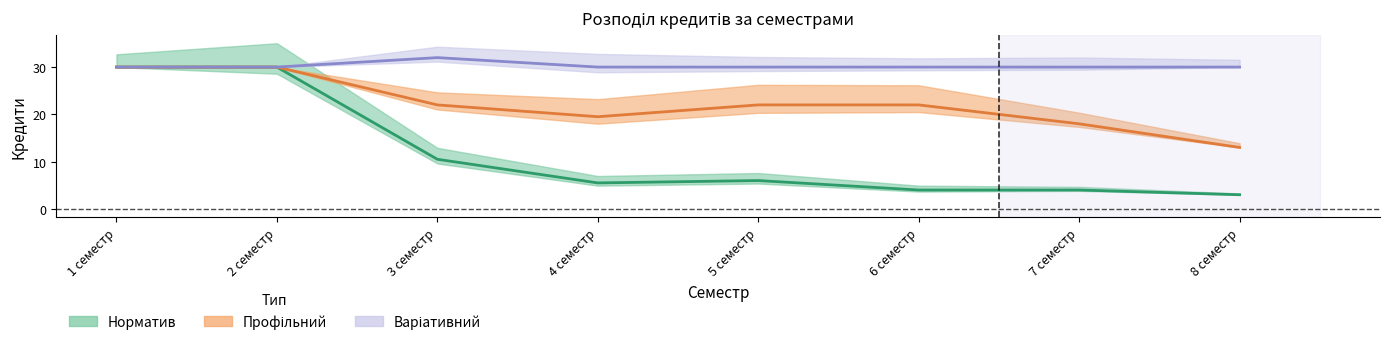

True or false: Варіативний has more than 1 points higher than both neighbors.

False